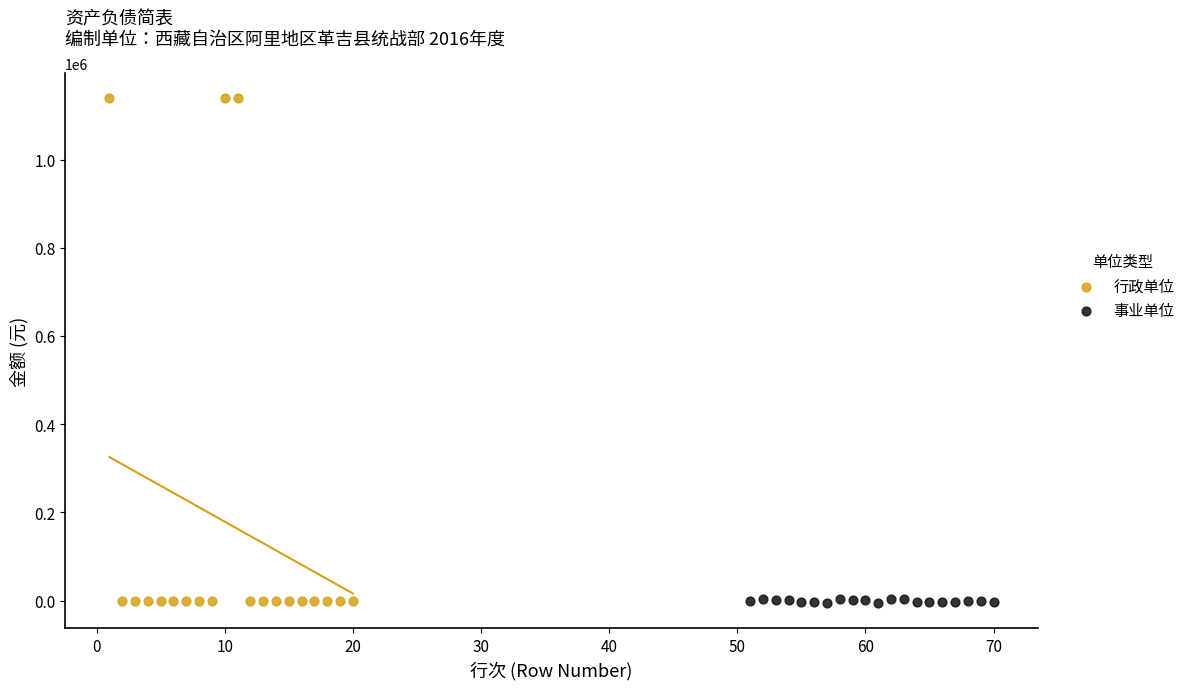

Which series has the widest spread of Y values?

行政单位